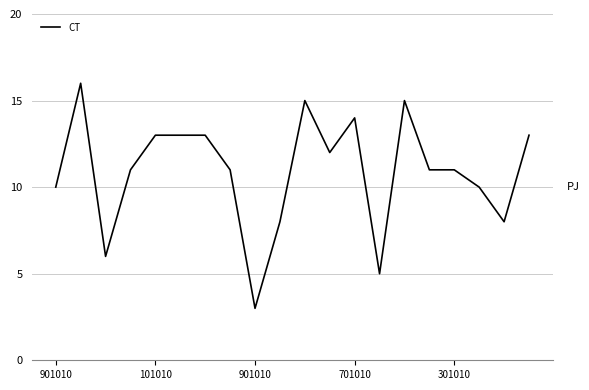

What is the minimum value shown in the chart?

3